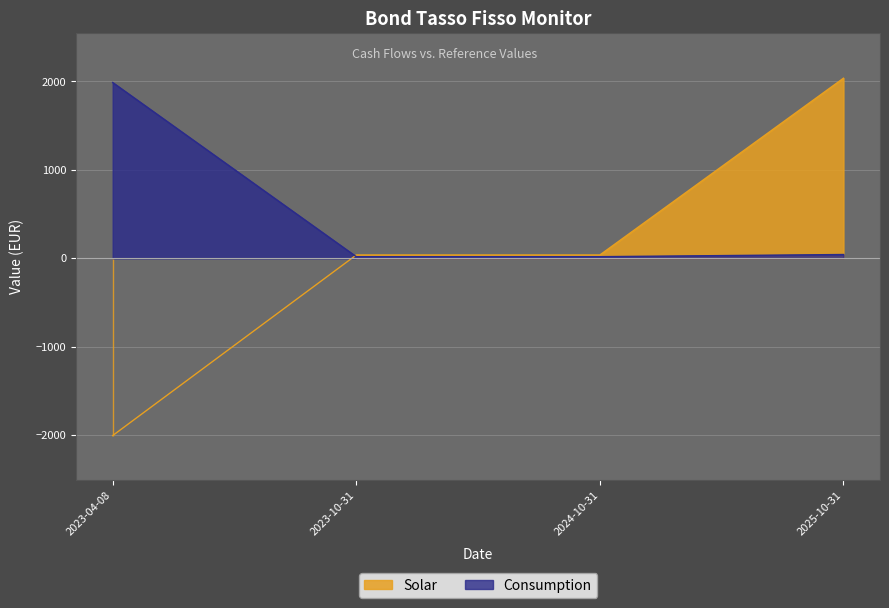

Which series changed the most between 2024-10-31 and 2025-10-31?

Solar